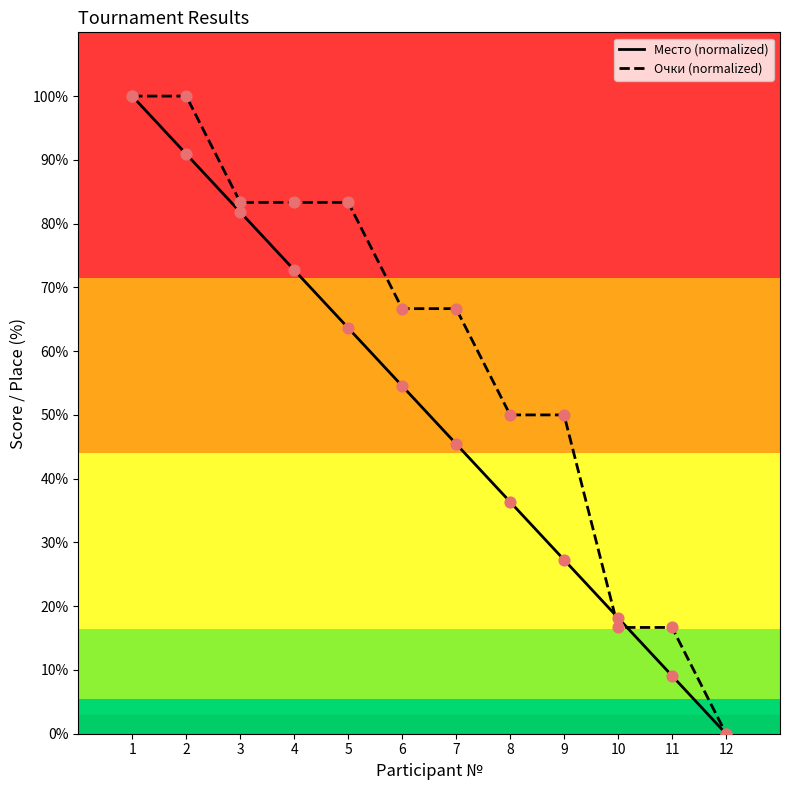

What is the total value across all series at 8?

172.7